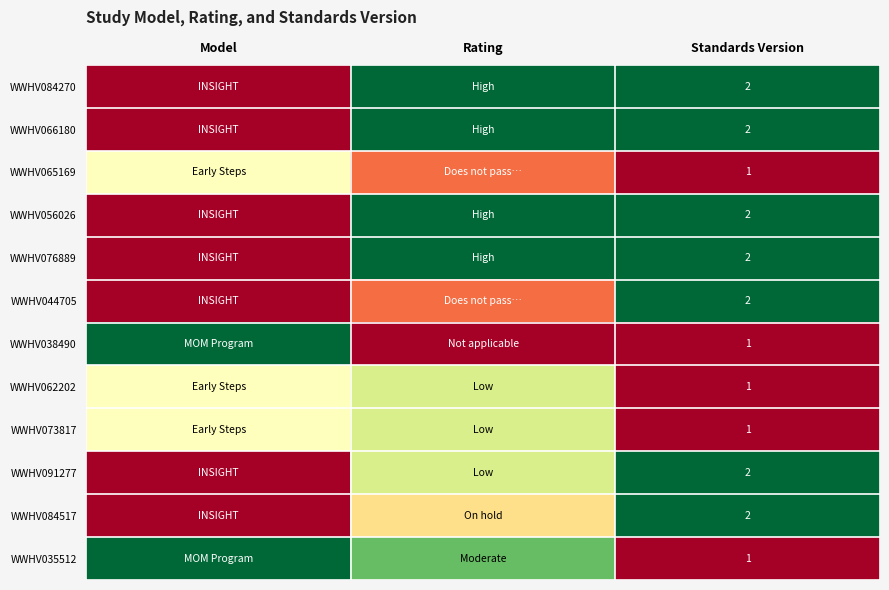

The WWHV044705 series shows 0.7 at Standards Version. True or false?

False